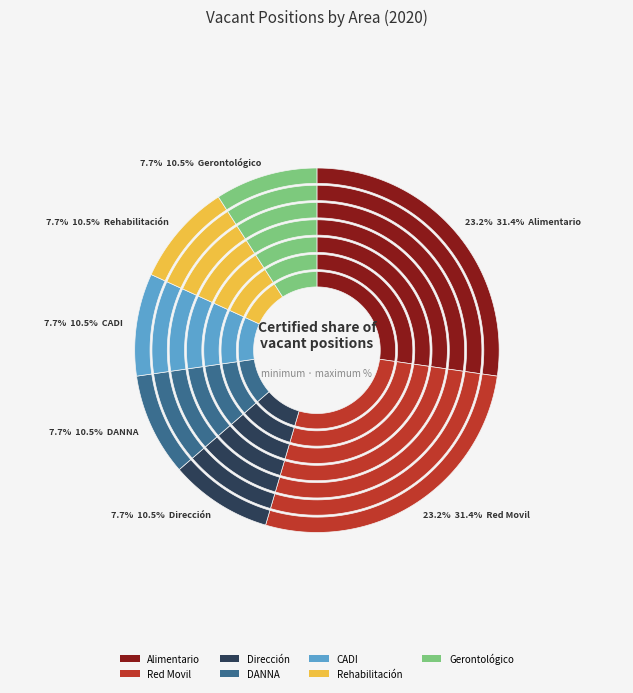

Do DANNA and Red Movil together represent more than half of the pie?

No